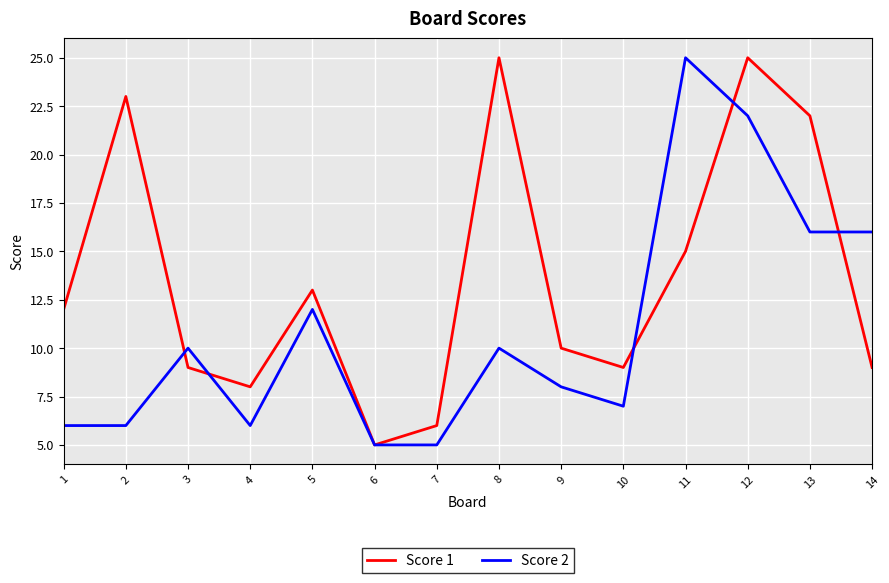

Between 6 and 12, which series saw the biggest shift?

Score 1